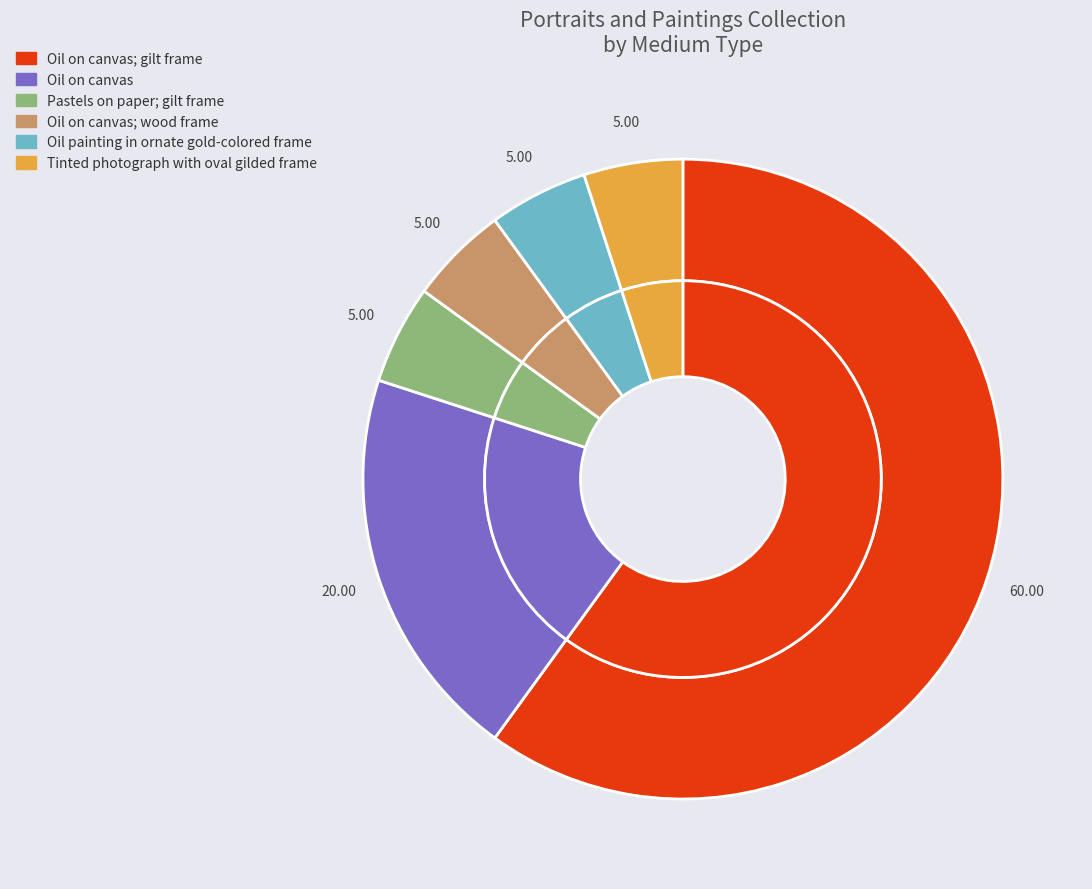

Does Oil on canvas; gilt frame account for over 50% of the chart?

Yes